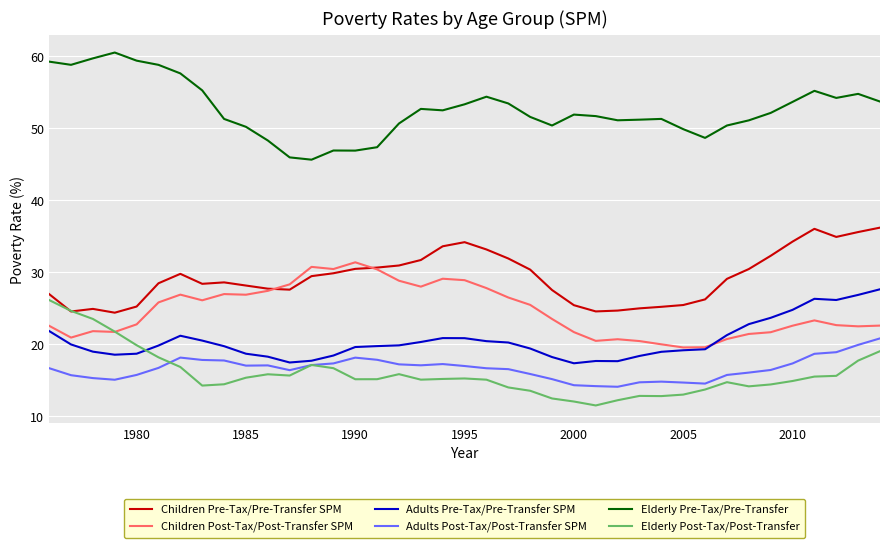

What is the greatest value displayed?

60.5